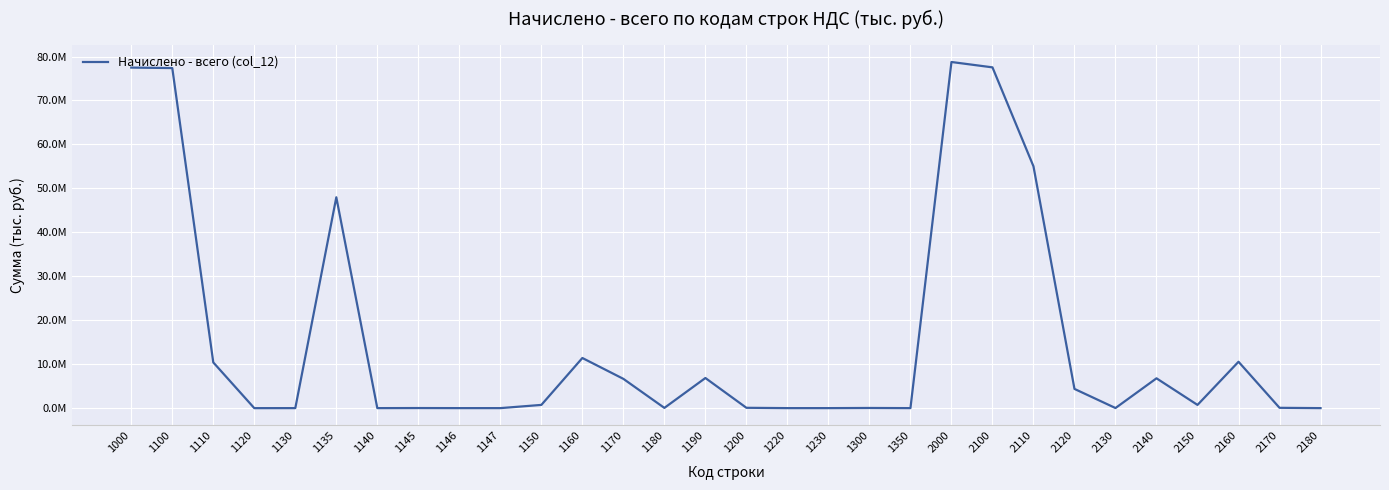

Is this an area chart (filled region under the line)?

No